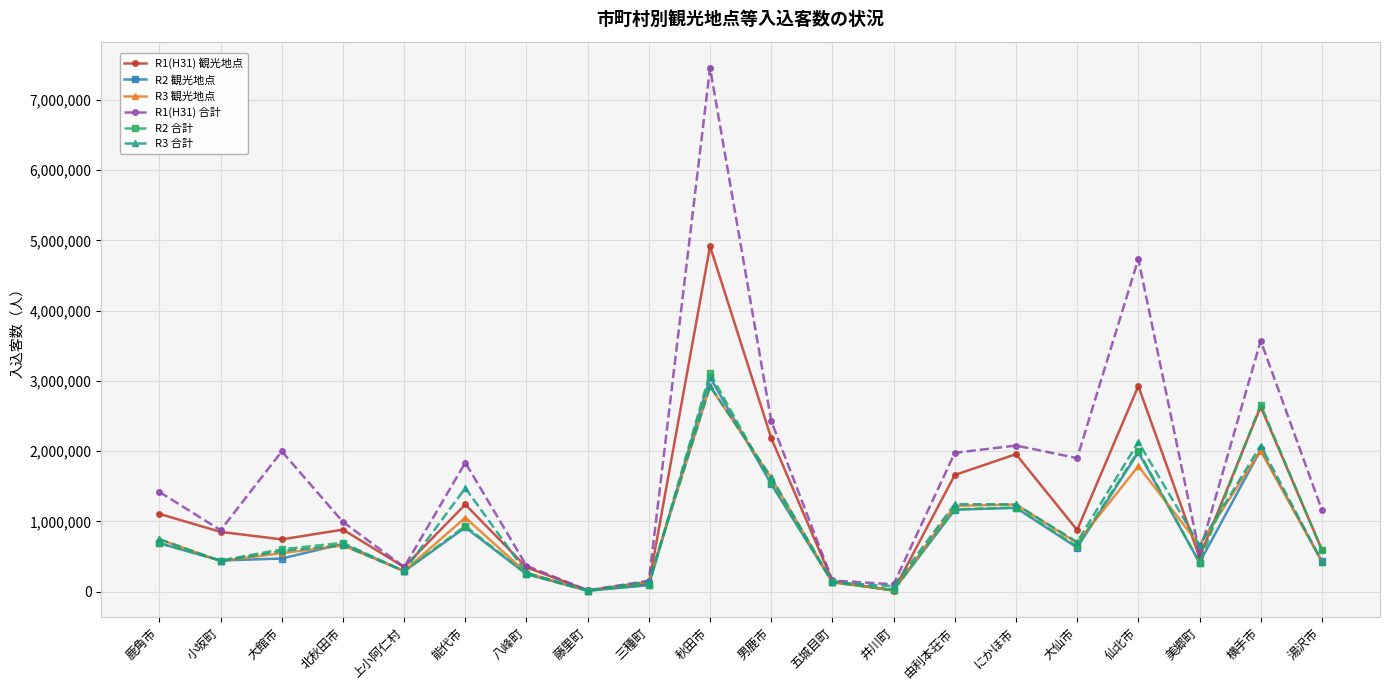

What is the label of the 16th point from the left?

大仙市